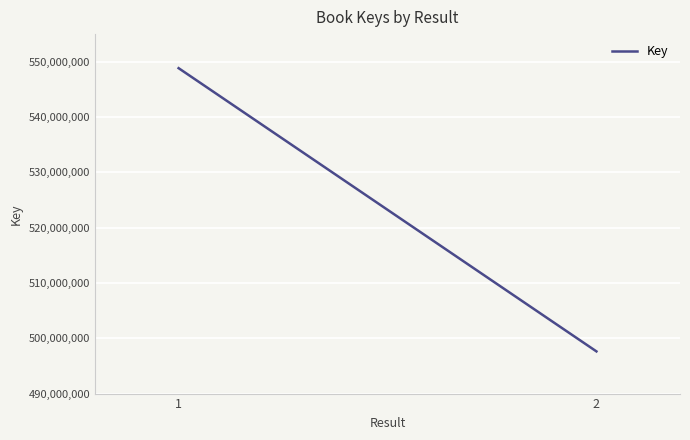

What is the greatest value displayed?

548842232.0